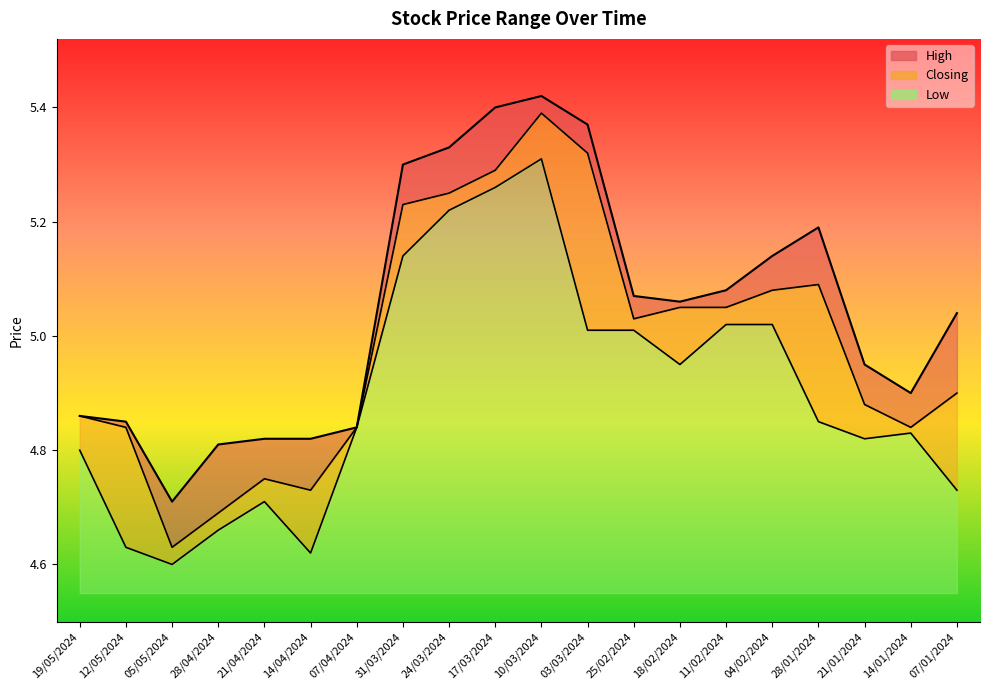

At which category does the chart reach its peak across all series?

10/03/2024